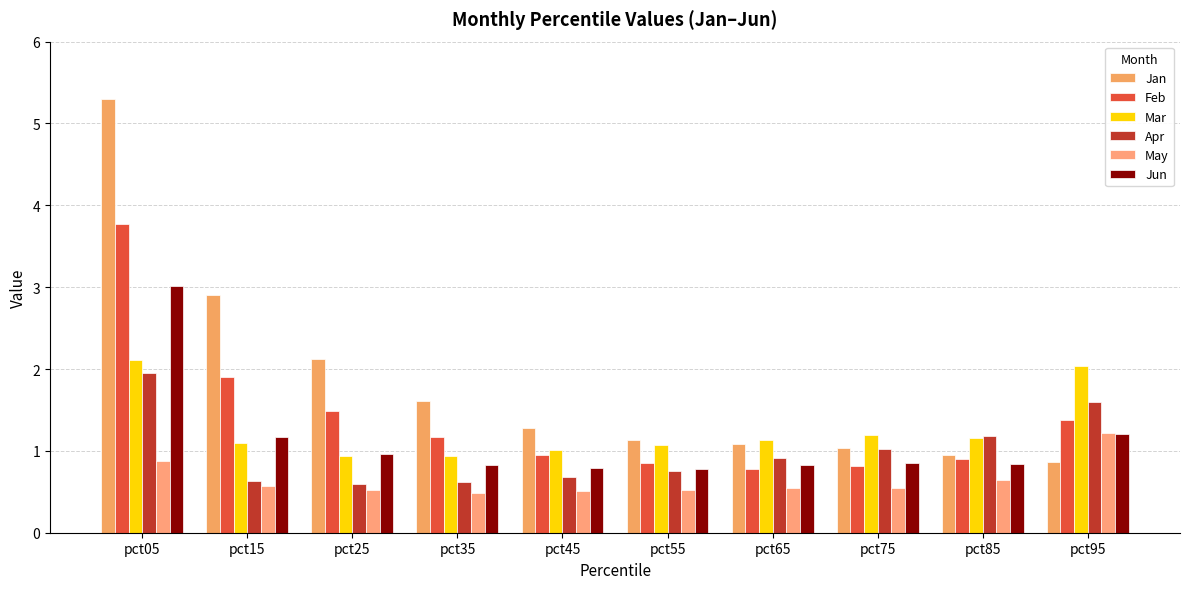

How many bars are there in total?

60